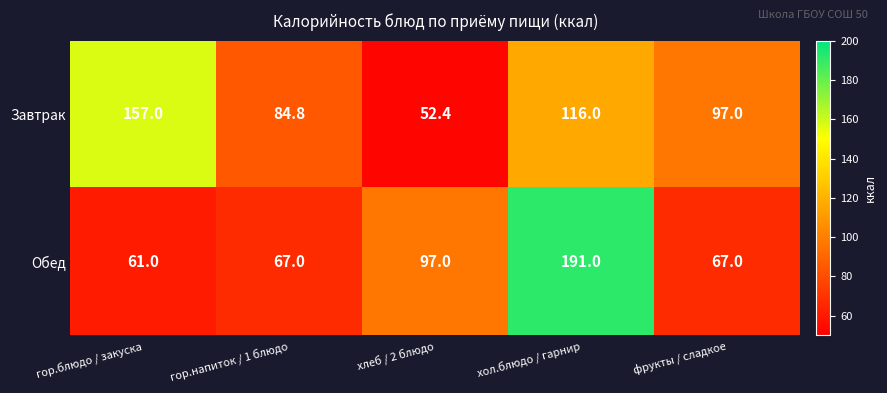

Reading left to right, extract all data points from this chart.

Завтрак: 157.0	84.8	52.4	116.0	97.0
Обед: 61.0	67.0	97.0	191.0	67.0